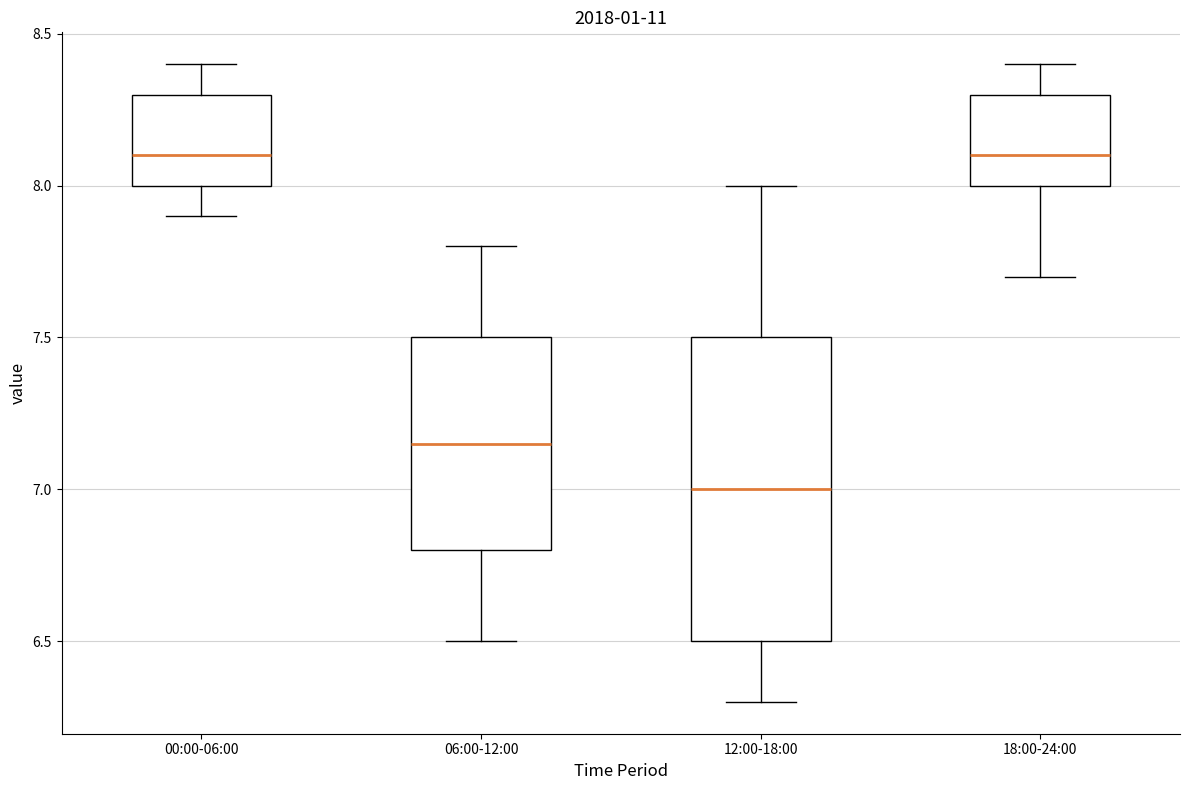

Where does the median line of the box for 18:00-24:00 sit on the y-axis? The values are not printed on the chart, so give them approximately, as read against the axis.

8.10